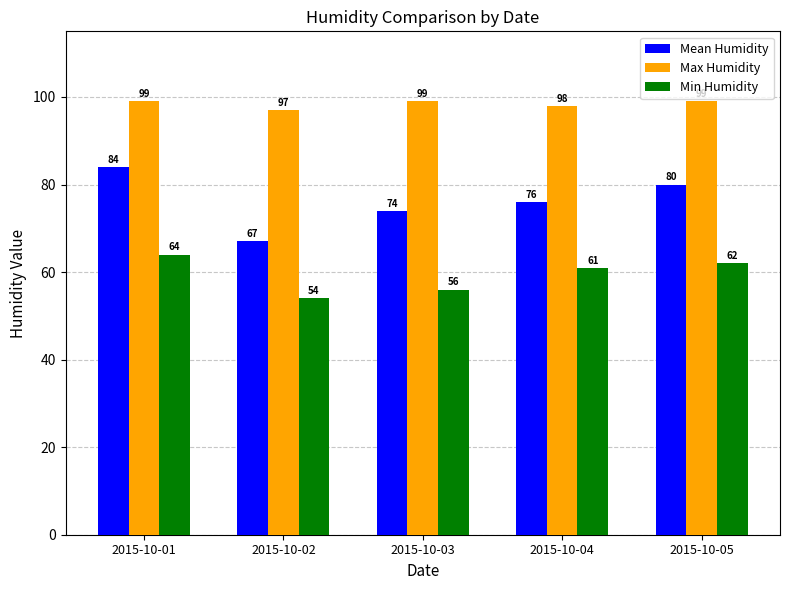

Is it true that Min Humidity equals 105 at 2015-10-01?

False